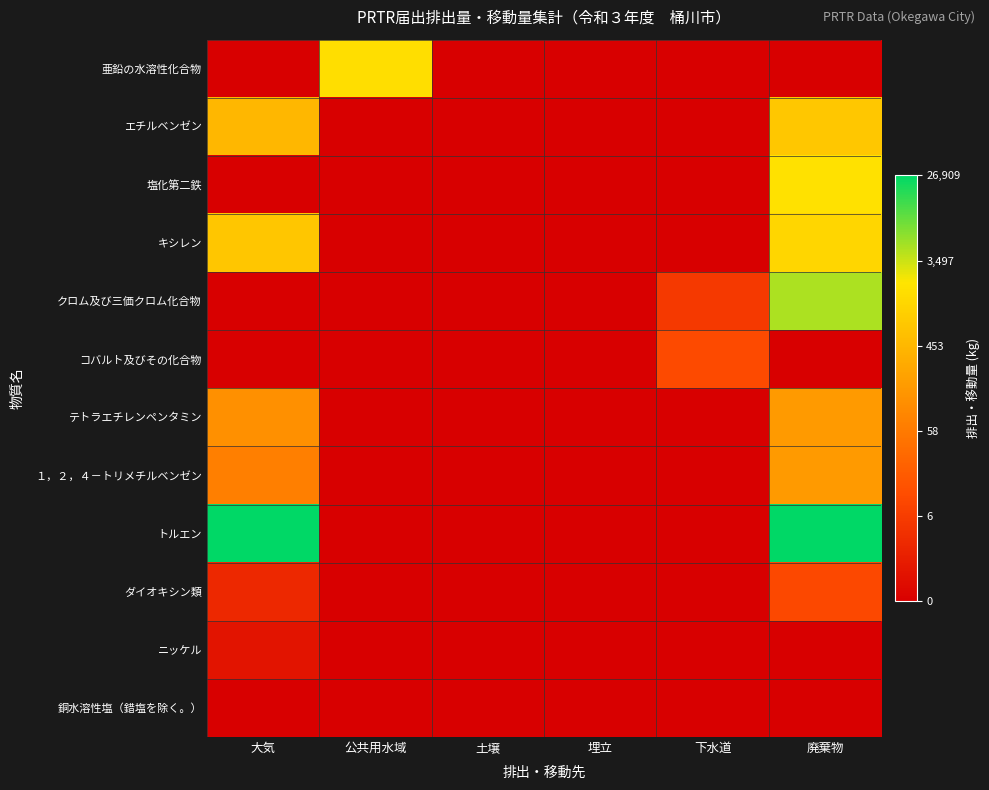

Reading right to left, list all the values displayed in this chart.

亜鉛の水溶性化合物: 廃棄物=0.0	下水道=0.0	埋立=0.0	土壌=0.0	公共用水域=7.4	大気=0.0
エチルベンゼン: 廃棄物=6.6	下水道=0.0	埋立=0.0	土壌=0.0	公共用水域=0.0	大気=6.1
塩化第二鉄: 廃棄物=7.5	下水道=0.0	埋立=0.0	土壌=0.0	公共用水域=0.0	大気=0.0
キシレン: 廃棄物=7.2	下水道=0.0	埋立=0.0	土壌=0.0	公共用水域=0.0	大気=6.6
クロム及び三価クロム化合物: 廃棄物=8.5	下水道=1.9	埋立=0.0	土壌=0.0	公共用水域=0.0	大気=0.0
コバルト及びその化合物: 廃棄物=0.0	下水道=2.5	埋立=0.0	土壌=0.0	公共用水域=0.0	大気=0.0
テトラエチレンペンタミン: 廃棄物=5.1	下水道=0.0	埋立=0.0	土壌=0.0	公共用水域=0.0	大気=4.8
１，２，４－トリメチルベンゼン: 廃棄物=5.1	下水道=0.0	埋立=0.0	土壌=0.0	公共用水域=0.0	大気=4.3
トルエン: 廃棄物=10.2	下水道=0.0	埋立=0.0	土壌=0.0	公共用水域=0.0	大気=10.2
ダイオキシン類: 廃棄物=2.4	下水道=0.0	埋立=0.0	土壌=0.0	公共用水域=0.0	大気=1.4
ニッケル: 廃棄物=0.0	下水道=0.0	埋立=0.0	土壌=0.0	公共用水域=0.0	大気=0.7
銅水溶性塩（錯塩を除く。）: 廃棄物=0.0	下水道=0.0	埋立=0.0	土壌=0.0	公共用水域=0.0	大気=0.0